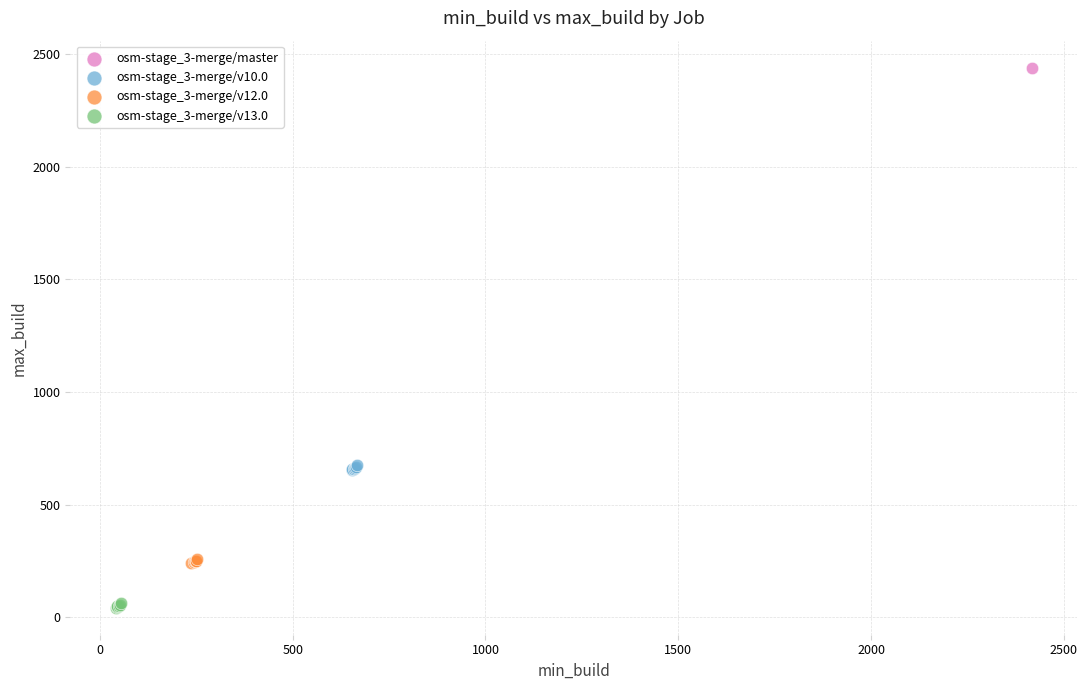

What are all the series names shown in the legend?

osm-stage_3-merge/master, osm-stage_3-merge/v10.0, osm-stage_3-merge/v12.0, osm-stage_3-merge/v13.0